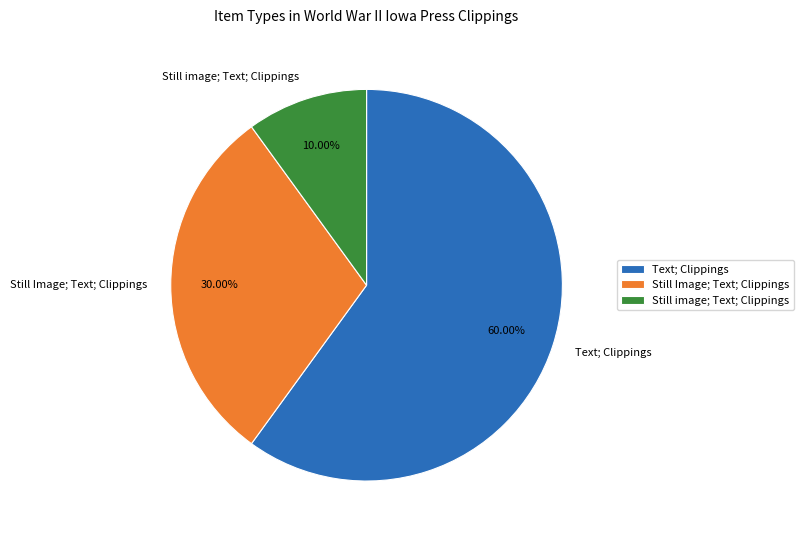

Combined, do Still image; Text; Clippings and Still Image; Text; Clippings account for over 50%?

No